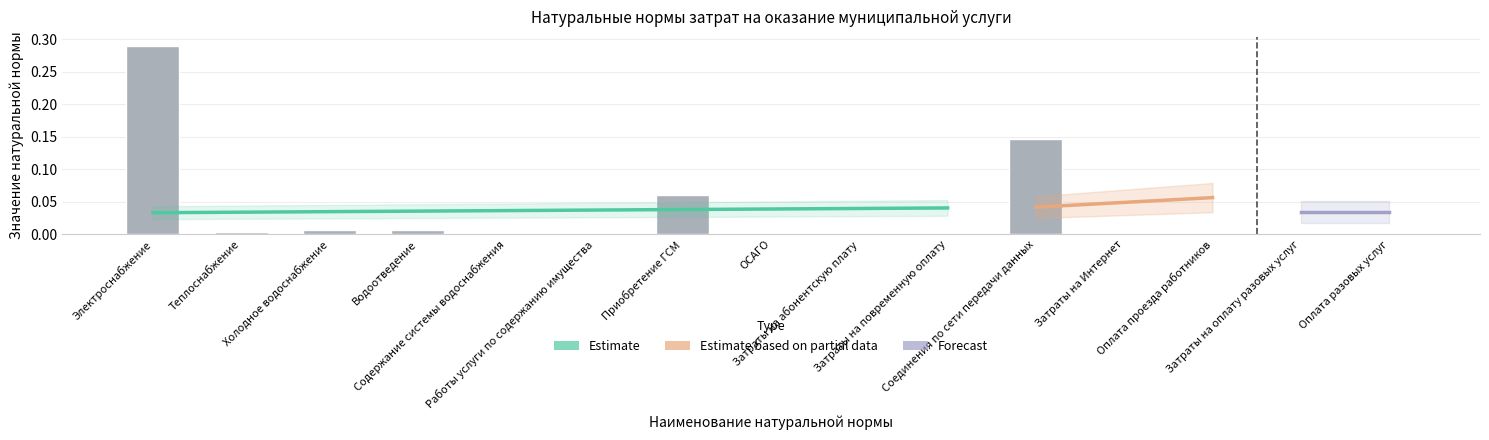

What is the sum of all values?

0.5